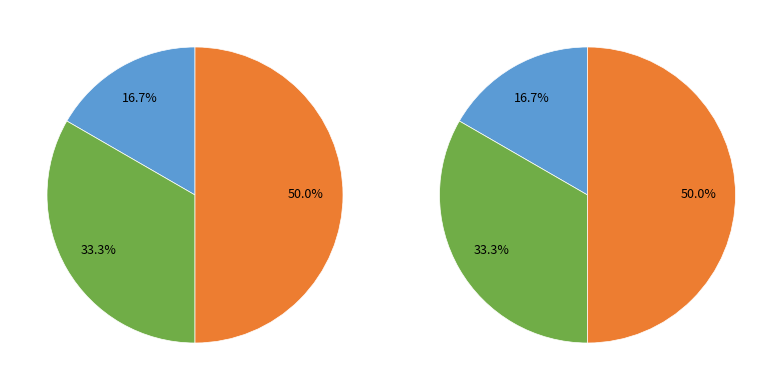

What is the ratio of the value at Основне місце роботи to the value at Суміщення?

0.5